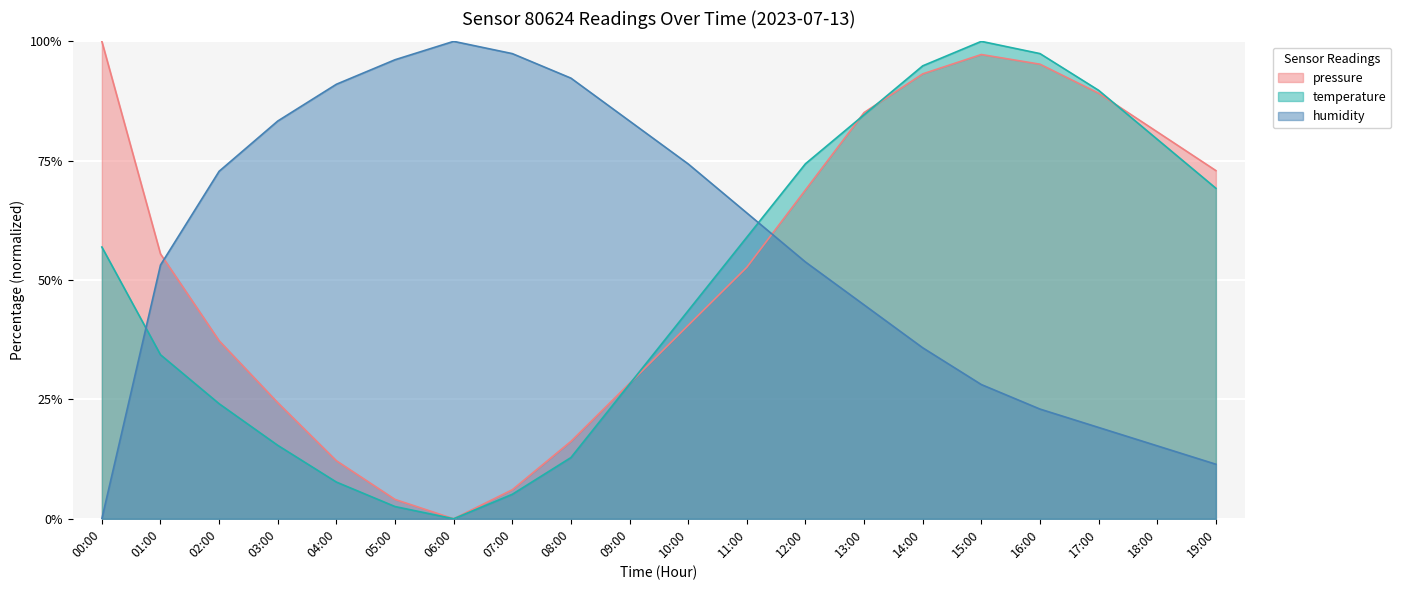

What is the maximum value for pressure?

100.0